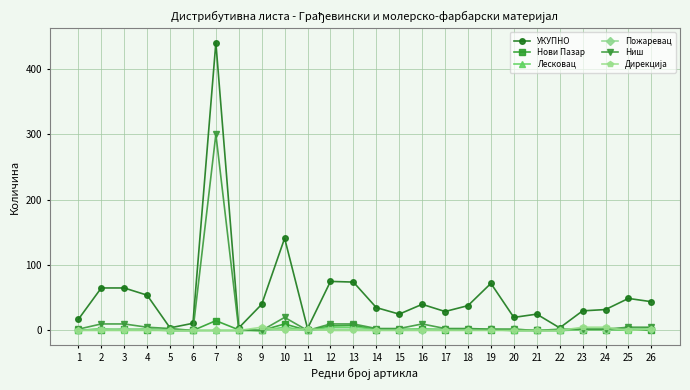

At which label is УКУПНО closest to 221?

10